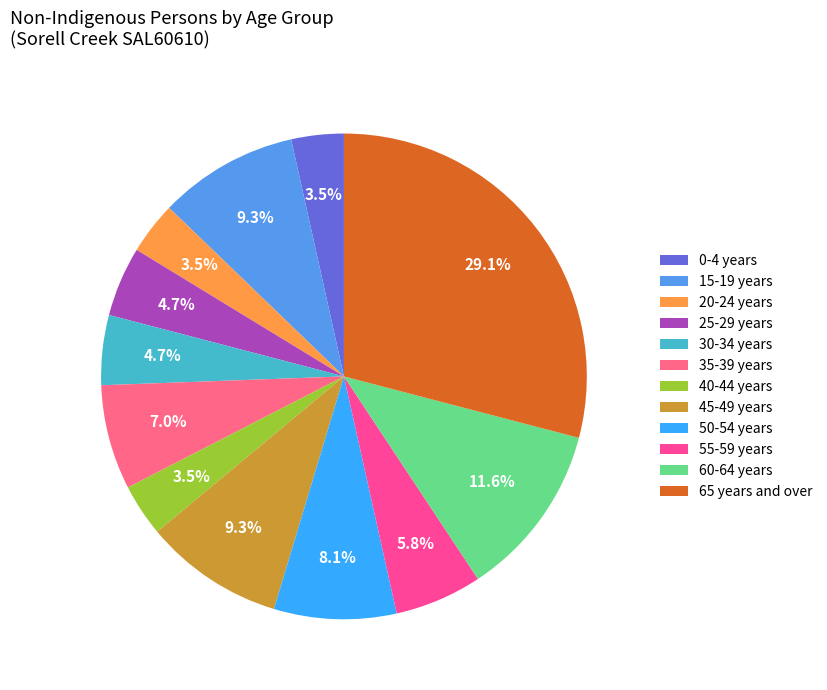

How many segments does this pie chart have?

12